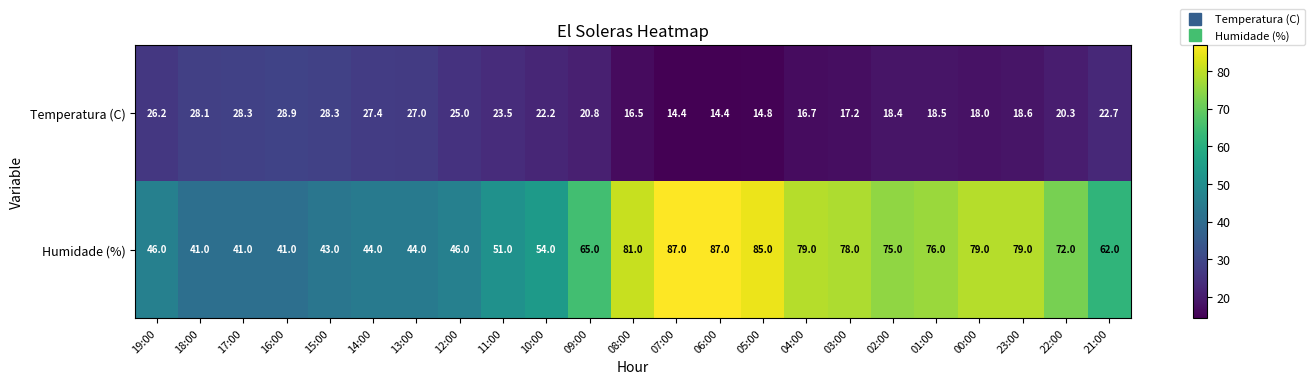

Rank the series by their maximum value, from lowest to highest.

Temperatura (C), Humidade (%)